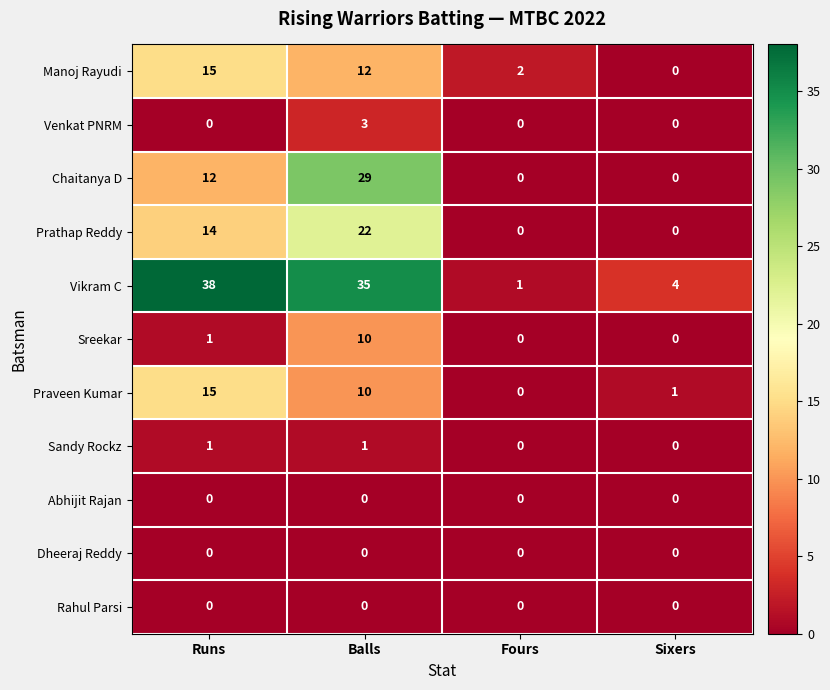

What is the maximum value shown in the chart?

38